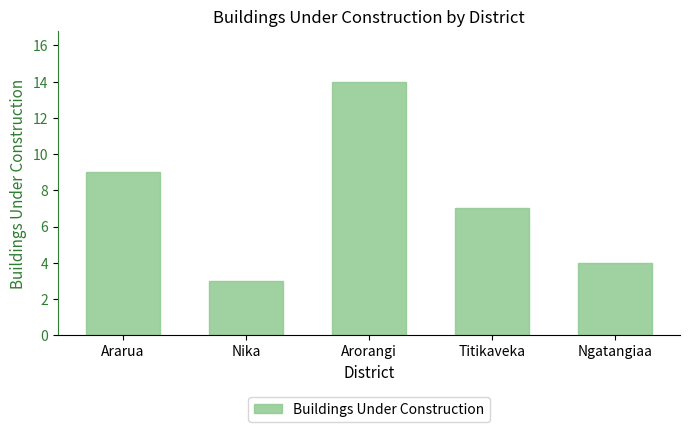

What is the sum of all values?

37